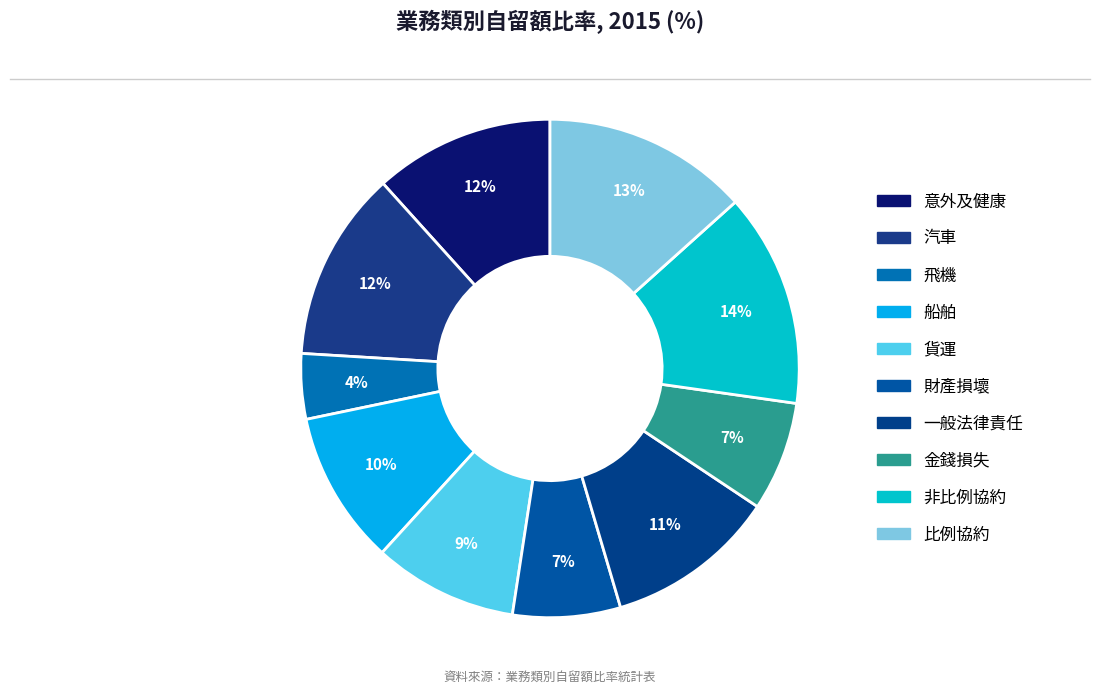

To the nearest percent, what is the combined percentage of 意外及健康 and 財產損壞?

19%